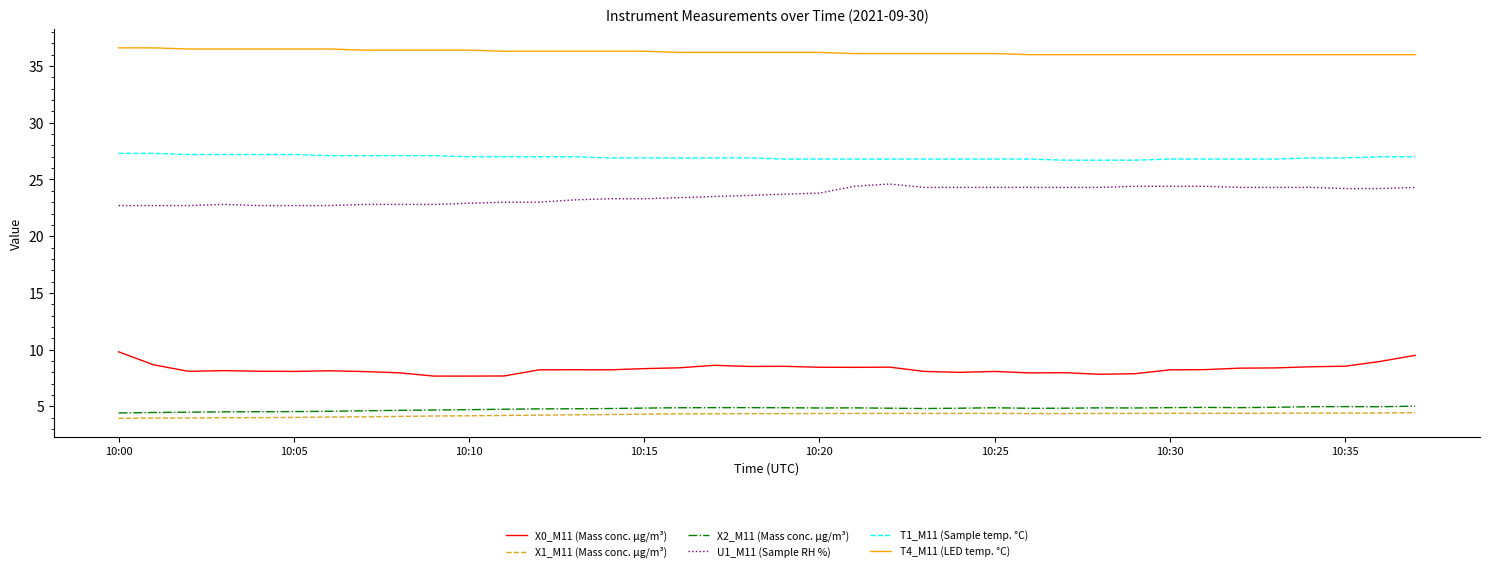

True or false: X0_M11 (Mass conc. μg/m³) and T4_M11 (LED temp. °C) cross at least once.

False